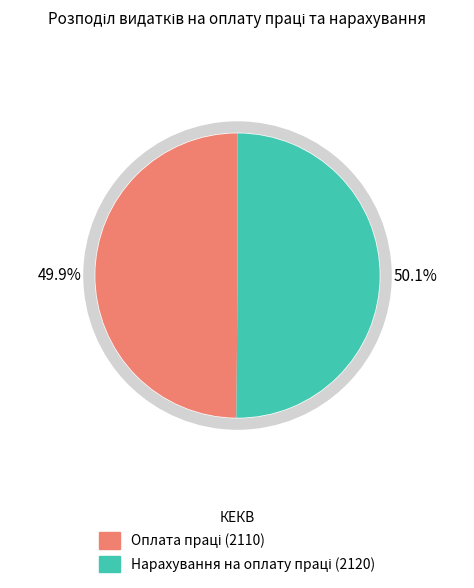

Which slice is the smallest?

Оплата праці (2110)